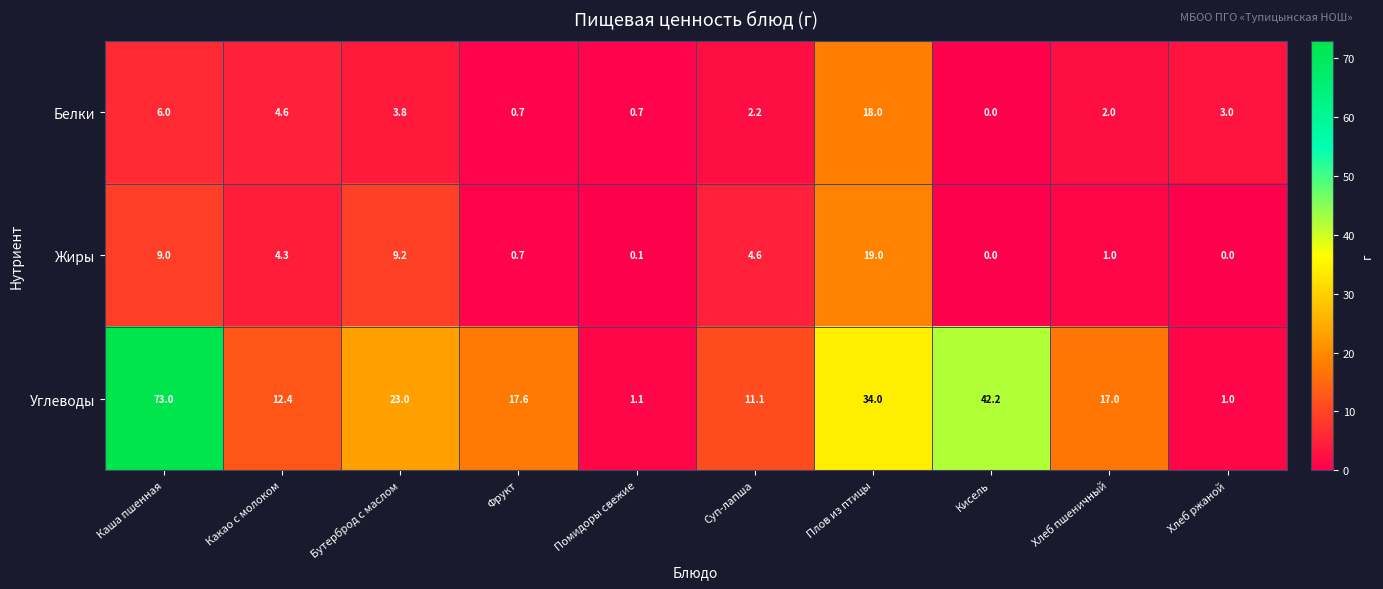

Which series has the largest range (max minus min)?

Углеводы